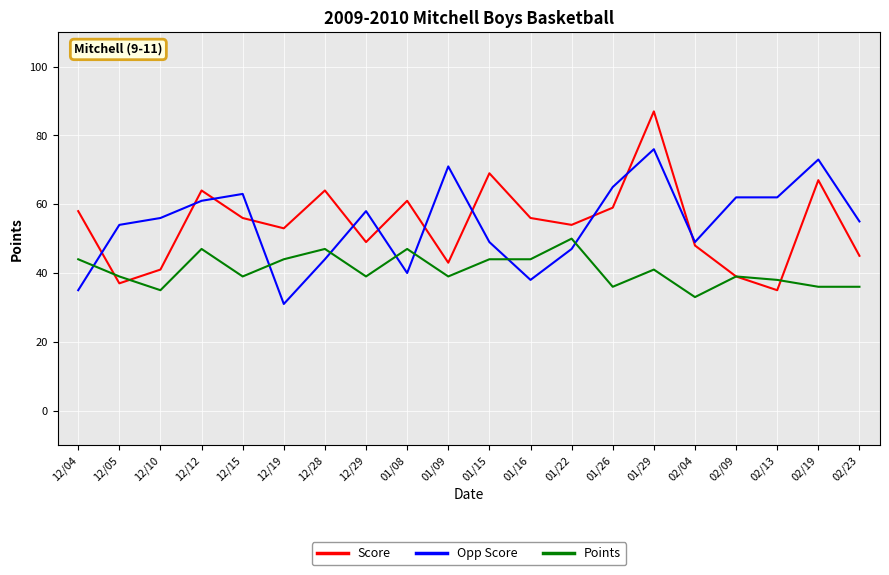

How many lines are shown in the chart?

3